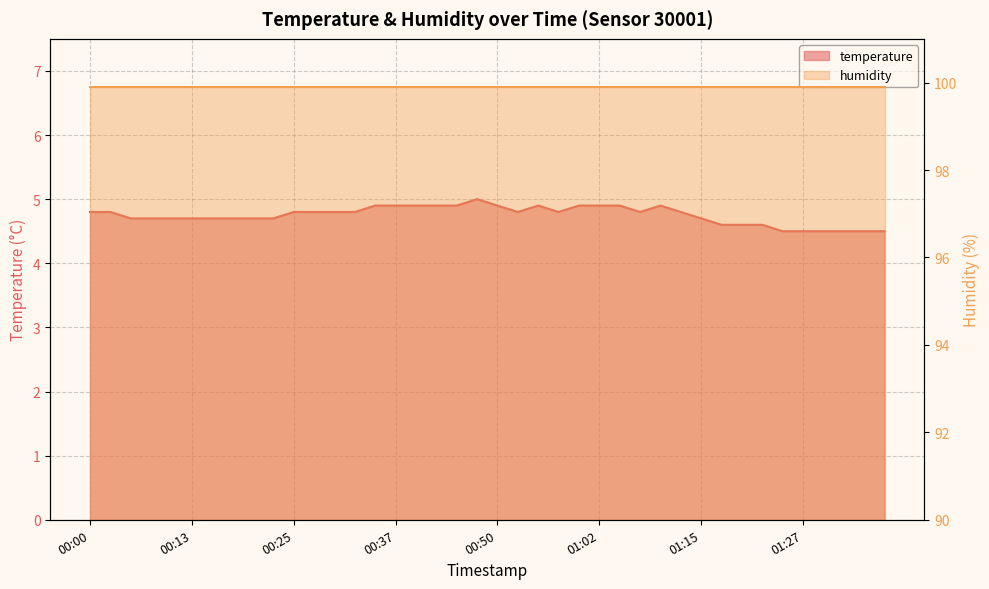

Reading left to right, list all the values displayed in this chart.

00:00=4.8	00:03=4.8	00:05=4.7	00:08=4.7	00:10=4.7	00:13=4.7	00:15=4.7	00:18=4.7	00:20=4.7	00:23=4.7	00:25=4.8	00:28=4.8	00:30=4.8	00:33=4.8	00:35=4.9	00:37=4.9	00:40=4.9	00:42=4.9	00:45=4.9	00:47=5.0	00:50=4.9	00:52=4.8	00:55=4.9	00:57=4.8	01:00=4.9	01:02=4.9	01:05=4.9	01:07=4.8	01:10=4.9	01:12=4.8	01:15=4.7	01:17=4.6	01:19=4.6	01:22=4.6	01:24=4.5	01:27=4.5	01:29=4.5	01:32=4.5	01:34=4.5	01:37=4.5